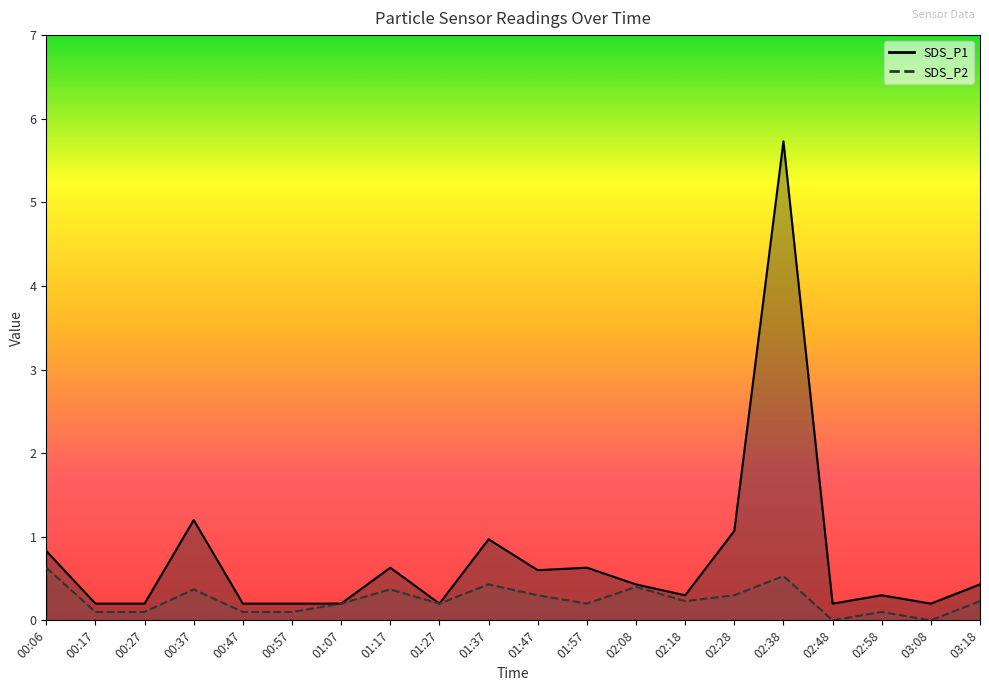

Reading right to left, list all the values displayed in this chart.

SDS_P1: 03:18=0.4	03:08=0.2	02:58=0.3	02:48=0.2	02:38=5.7	02:28=1.1	02:18=0.3	02:08=0.4	01:57=0.6	01:47=0.6	01:37=1.0	01:27=0.2	01:17=0.6	01:07=0.2	00:57=0.2	00:47=0.2	00:37=1.2	00:27=0.2	00:17=0.2	00:06=0.8
SDS_P2: 03:18=0.2	03:08=0.0	02:58=0.1	02:48=0.0	02:38=0.5	02:28=0.3	02:18=0.2	02:08=0.4	01:57=0.2	01:47=0.3	01:37=0.4	01:27=0.2	01:17=0.4	01:07=0.2	00:57=0.1	00:47=0.1	00:37=0.4	00:27=0.1	00:17=0.1	00:06=0.6